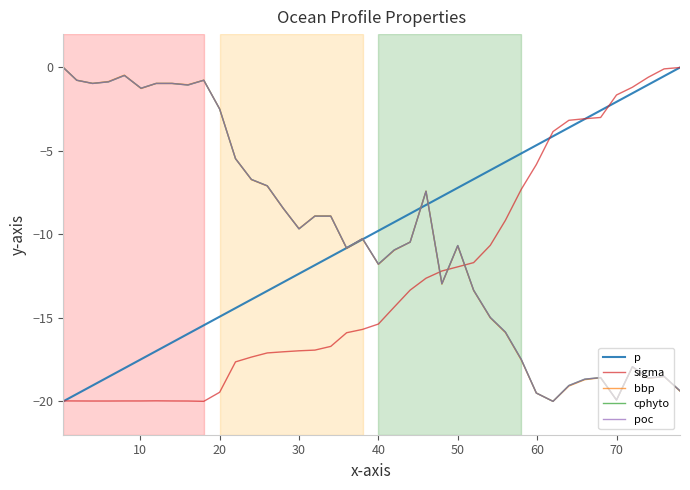

What is the minimum value for sigma?

-20.0